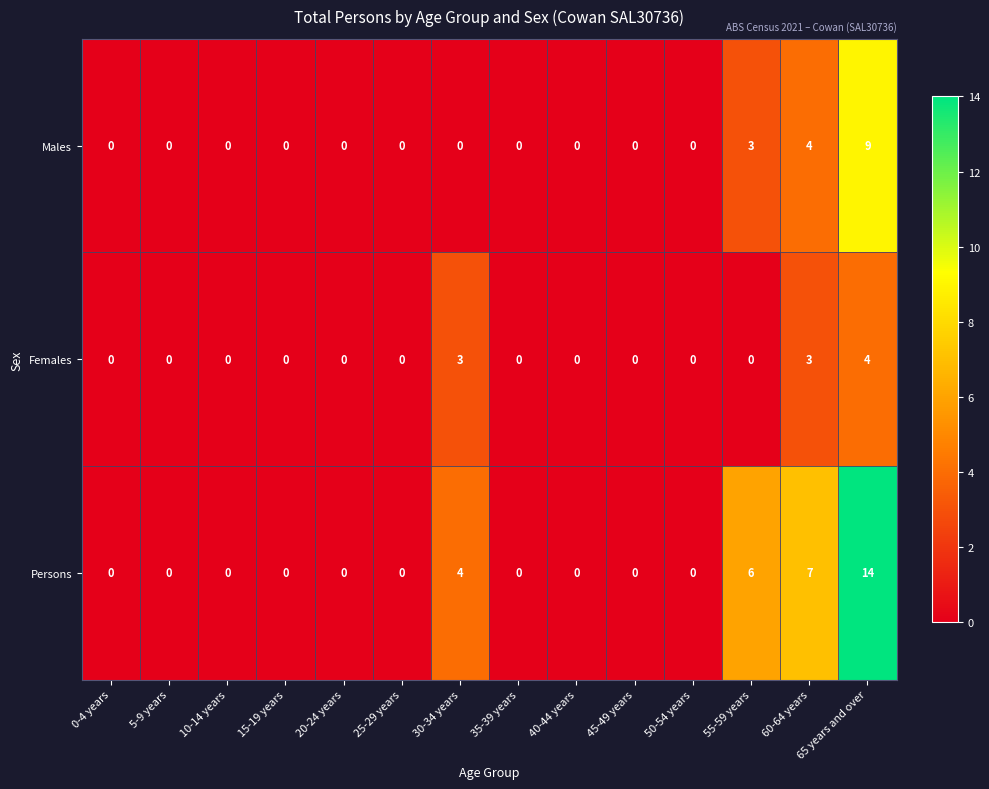

True or false: Persons has a value of 4 at 60-64 years.

False